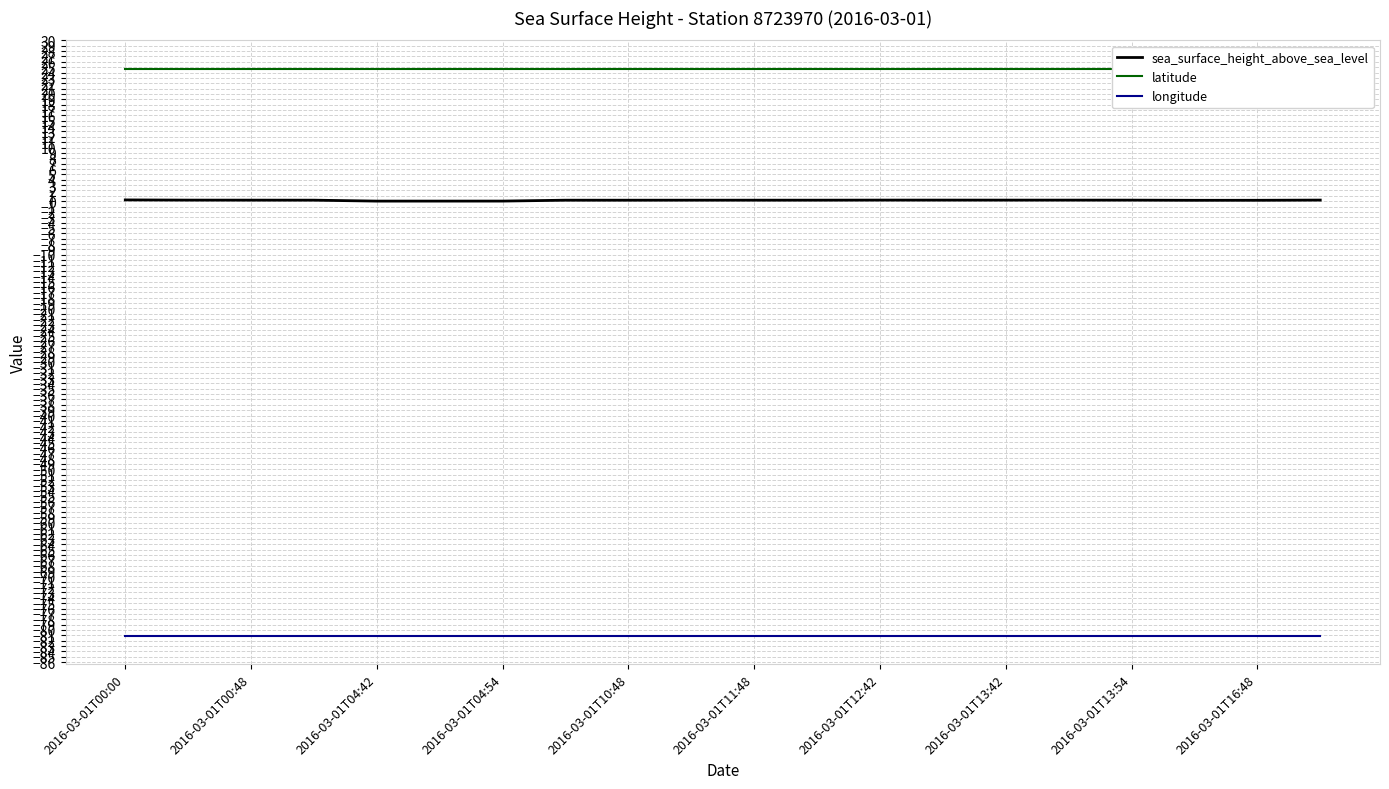

Which category has the lowest value across all series?

2016-03-01T00:00